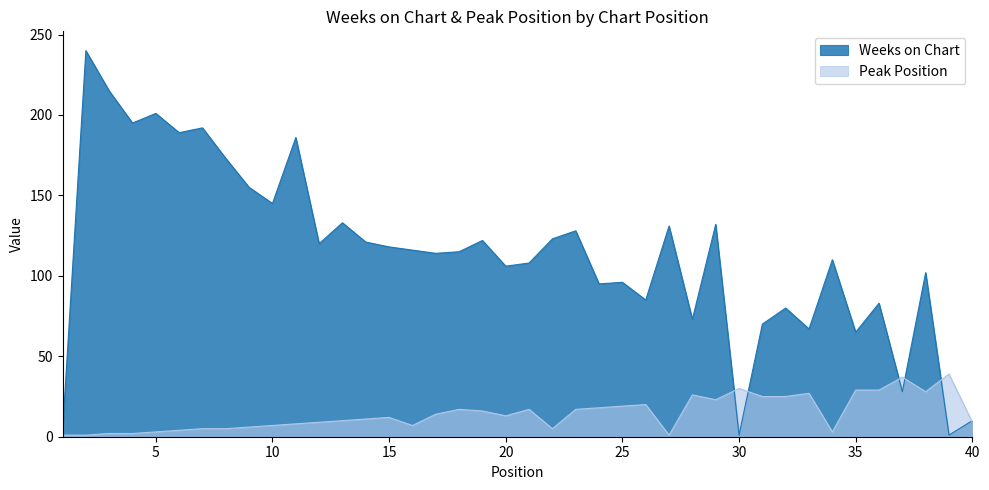

What is the value of the Peak Position point at the 38th from the left?

28